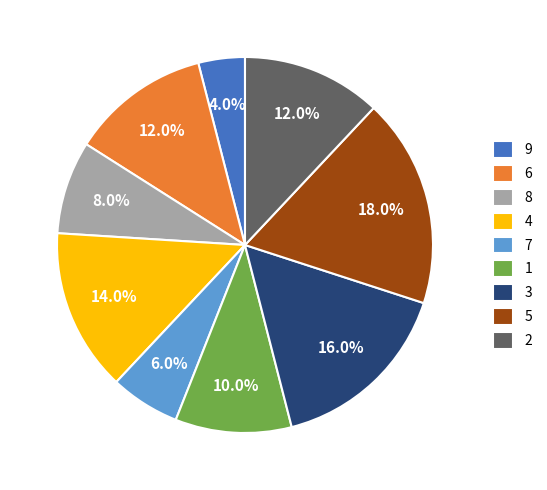

Does 4 account for over 50% of the chart?

No